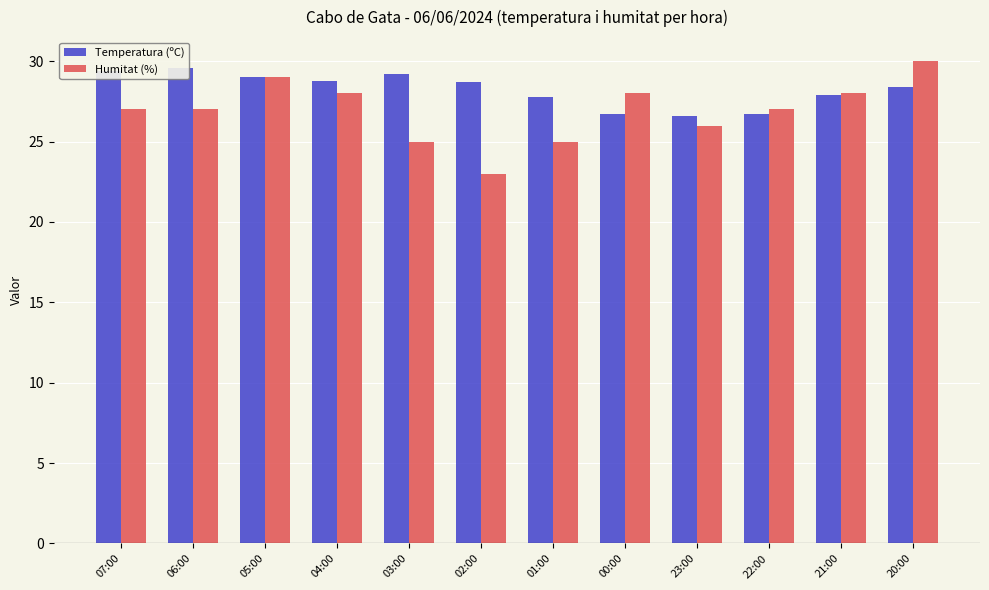

At which category is the sum across all series the highest?

20:00